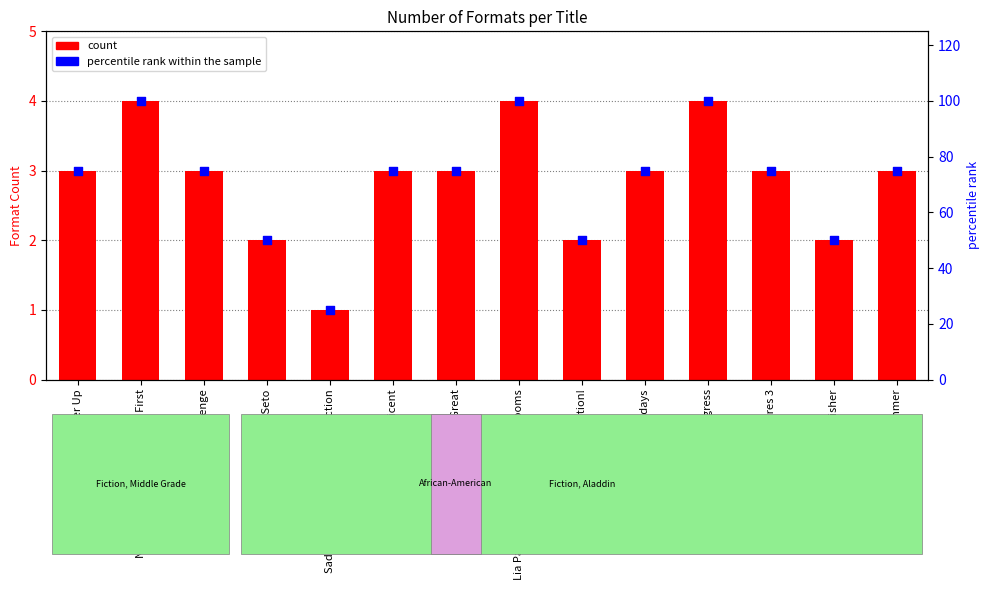

Which series reaches the minimum Y coordinate?

Number of Formats